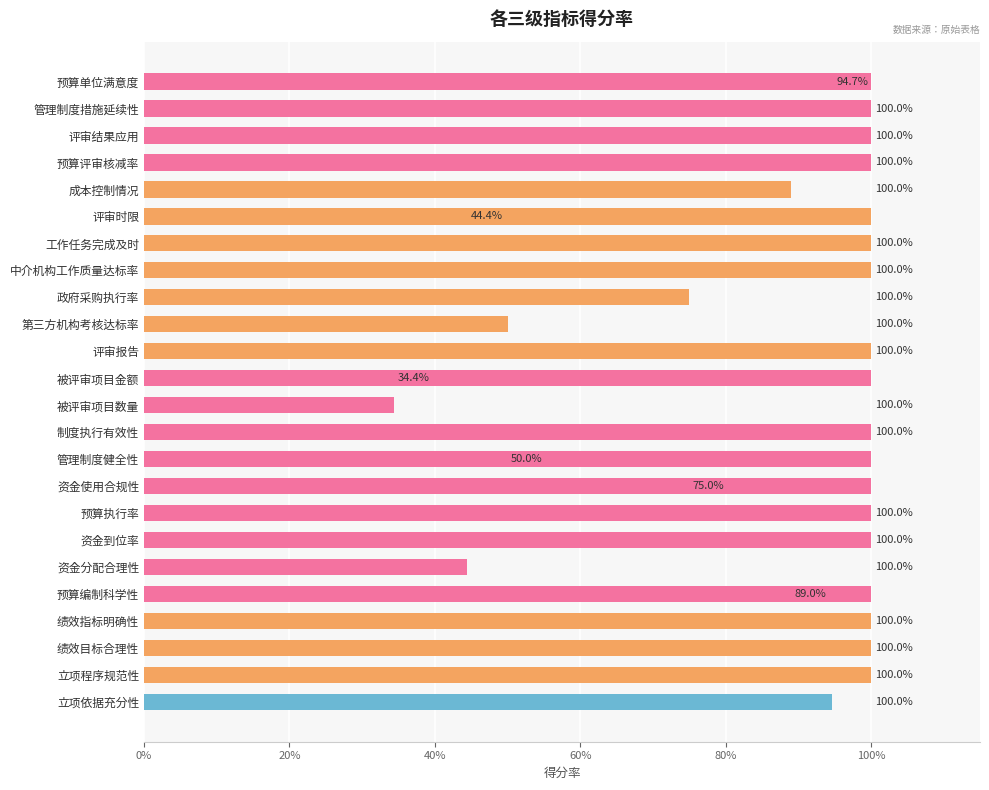

Does the chart contain any negative values?

No